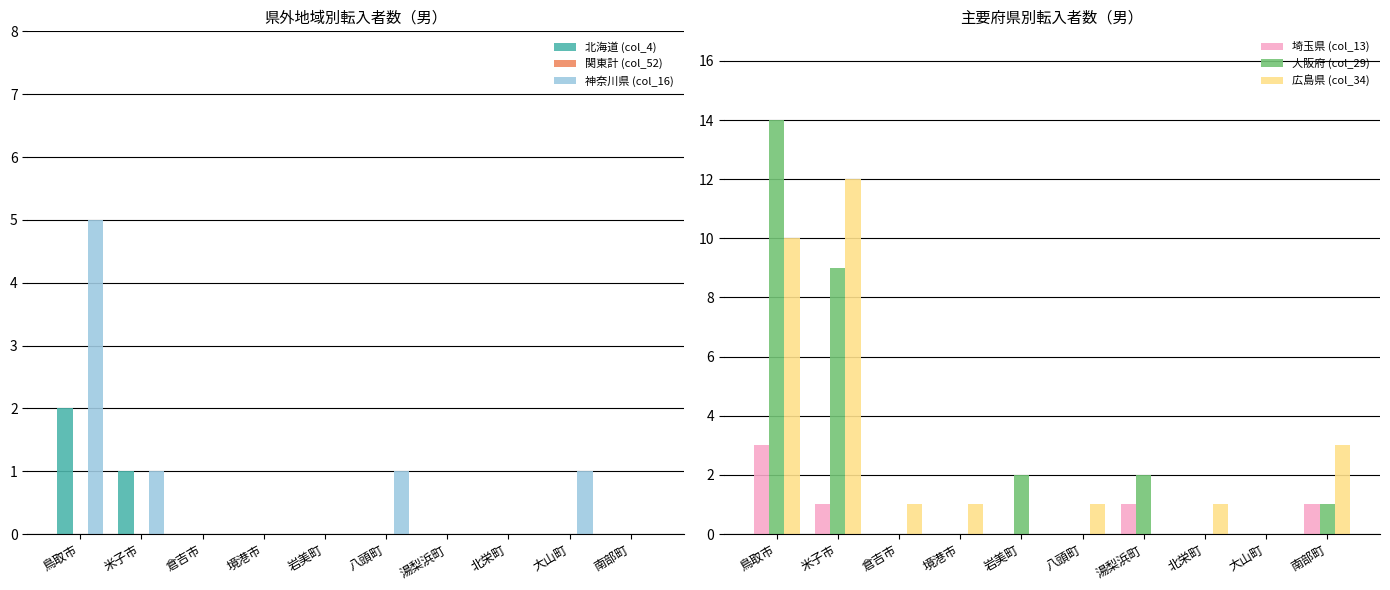

Reading left to right, extract all data points from this chart.

北海道 (col_4): 鳥取市=2	米子市=1	倉吉市=0	境港市=0	岩美町=0	八頭町=0	湯梨浜町=0	北栄町=0	大山町=0	南部町=0
関東計 (col_52): 鳥取市=0	米子市=0	倉吉市=0	境港市=0	岩美町=0	八頭町=0	湯梨浜町=0	北栄町=0	大山町=0	南部町=0
神奈川県 (col_16): 鳥取市=5	米子市=1	倉吉市=0	境港市=0	岩美町=0	八頭町=1	湯梨浜町=0	北栄町=0	大山町=1	南部町=0
埼玉県 (col_13): 鳥取市=3	米子市=1	倉吉市=0	境港市=0	岩美町=0	八頭町=0	湯梨浜町=1	北栄町=0	大山町=0	南部町=1
大阪府 (col_29): 鳥取市=14	米子市=9	倉吉市=0	境港市=0	岩美町=2	八頭町=0	湯梨浜町=2	北栄町=0	大山町=0	南部町=1
広島県 (col_34): 鳥取市=10	米子市=12	倉吉市=1	境港市=1	岩美町=0	八頭町=1	湯梨浜町=0	北栄町=1	大山町=0	南部町=3